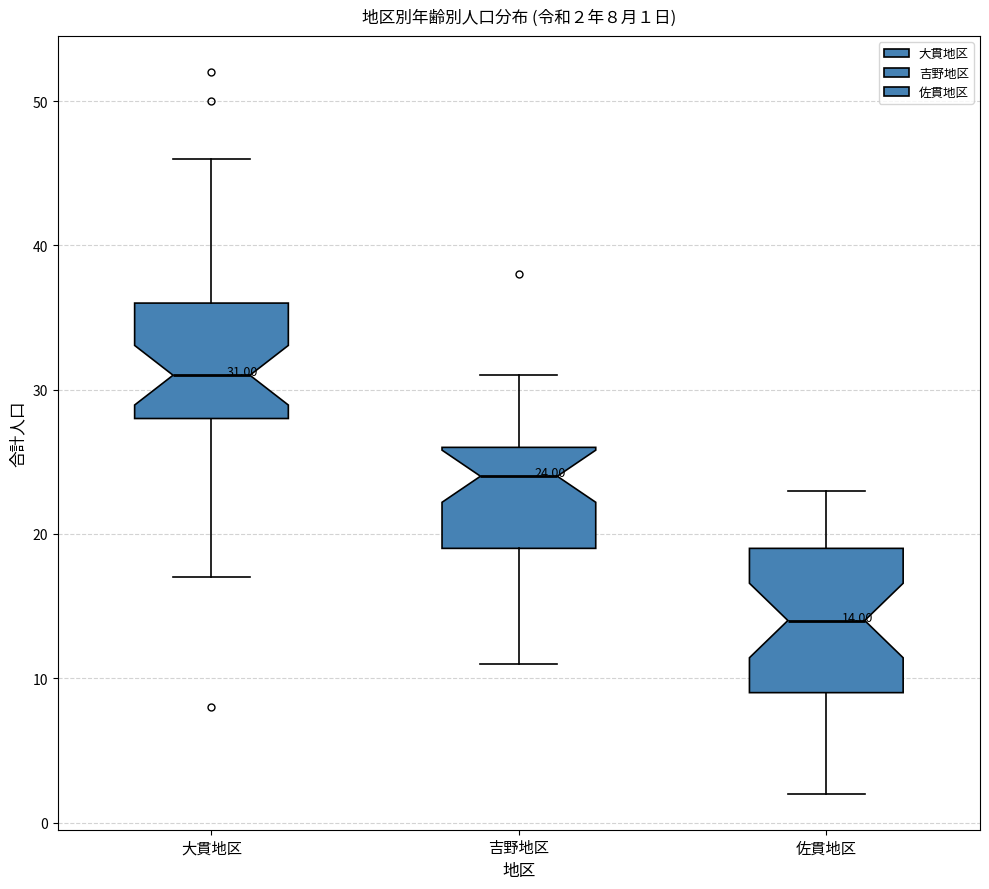

Comparing the boxes themselves (not the whiskers), which one is the tallest?

佐貫地区